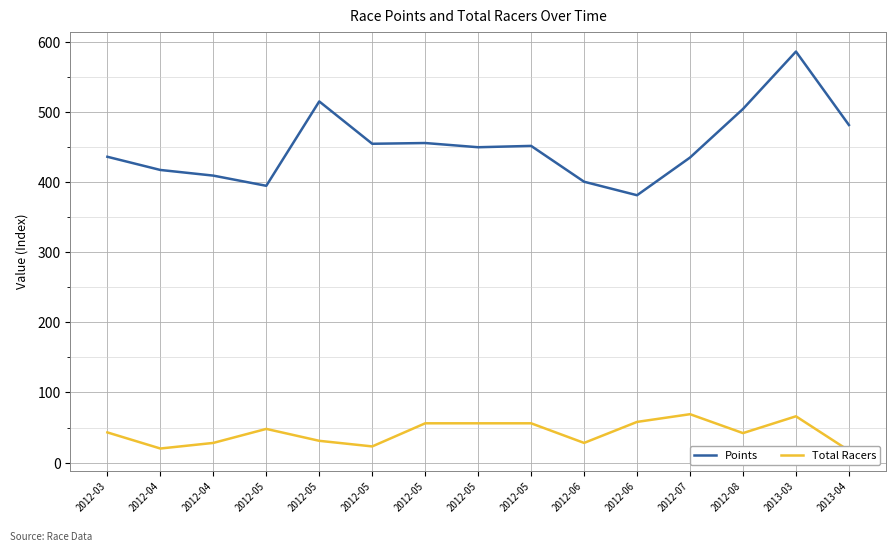

How many interior local peaks does the Total Racers series have?

3